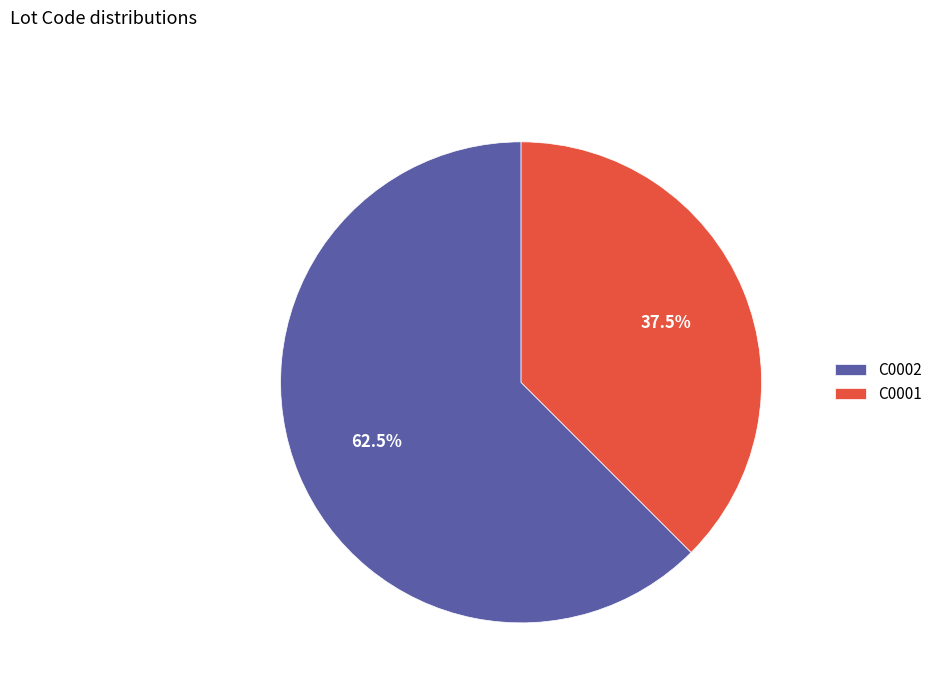

Which slice represents more than half of the pie?

C0002